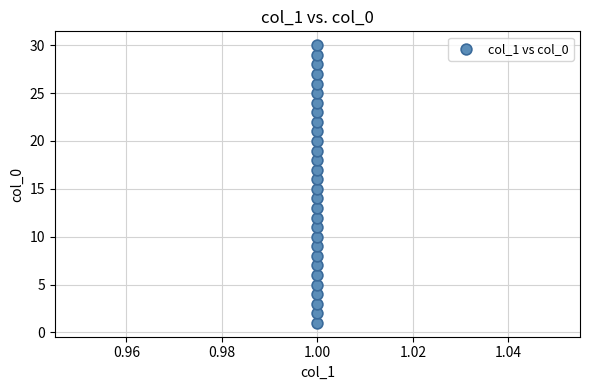

What is the range of Y values (max minus min)?

29